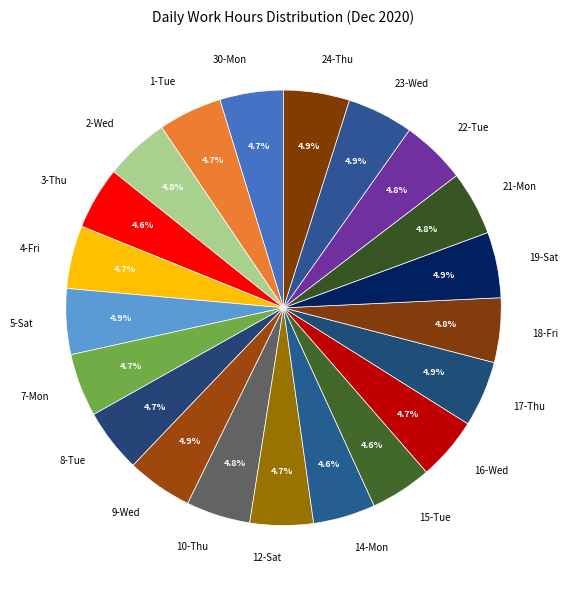

Is 10-Thu the majority of the pie?

No